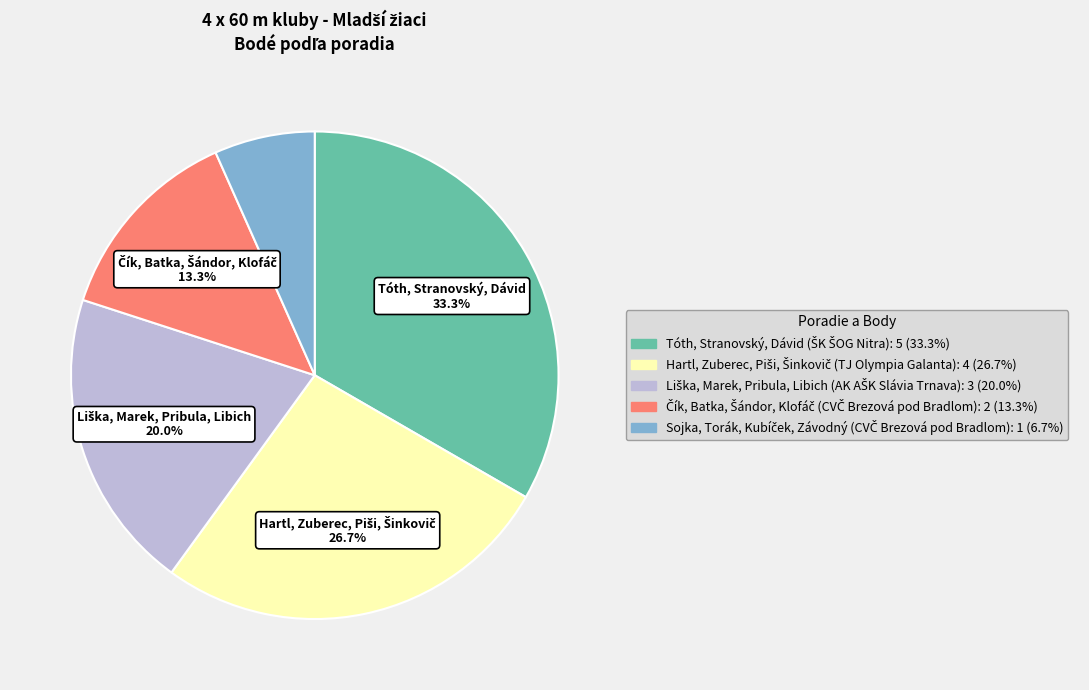

Is there a majority slice in this chart?

No